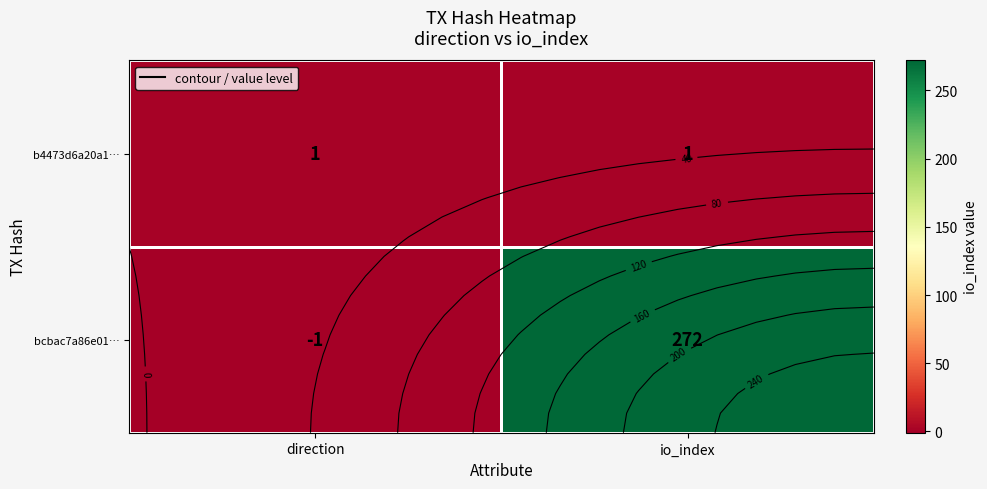

The bcbac7a86e01… series shows -1 at direction. True or false?

True